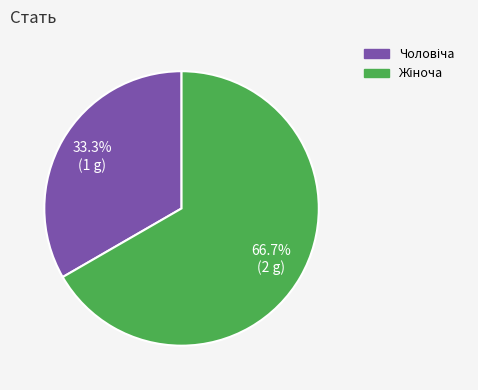

Is there a majority slice in this chart?

Yes